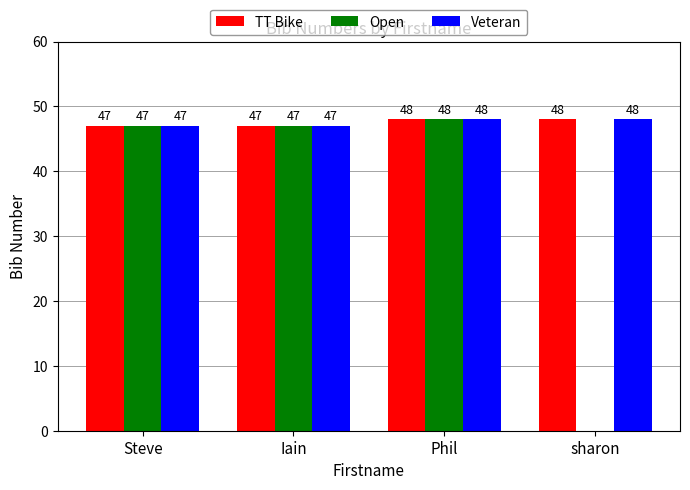

Reading right to left, extract all data points from this chart.

TT Bike: 48	48	47	47
Open: 0	48	47	47
Veteran: 48	48	47	47